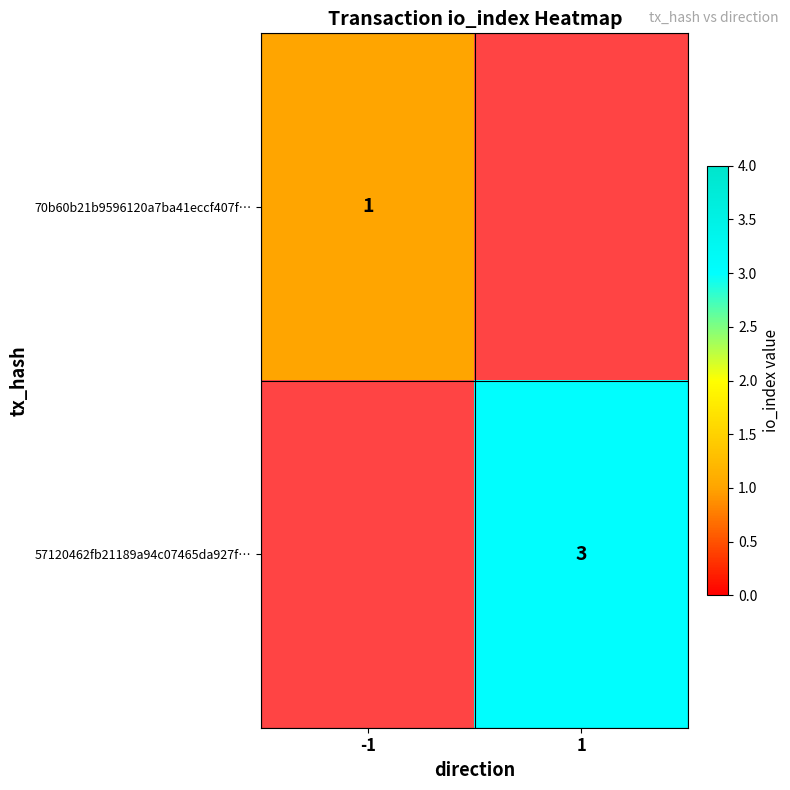

Count the number of data series in this chart.

2